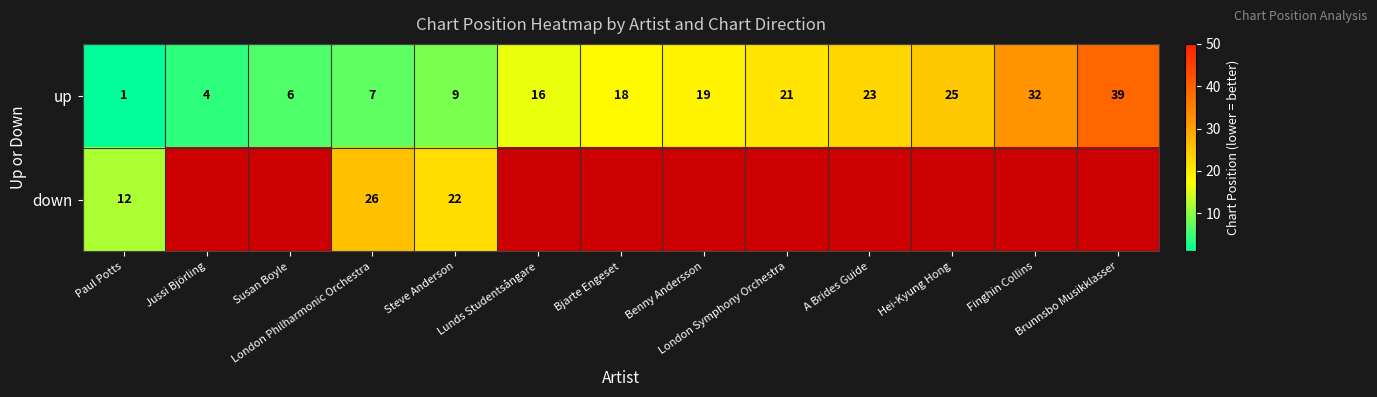

What is the difference between the maximum and minimum values in the up series?

38